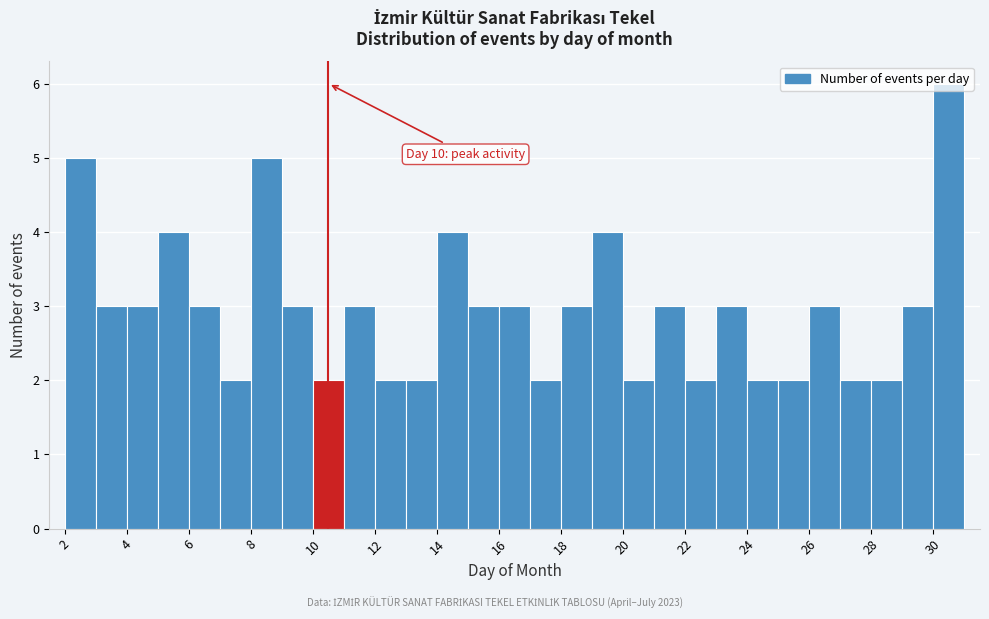

Which range on the x-axis has the tallest bar?

30 to 31